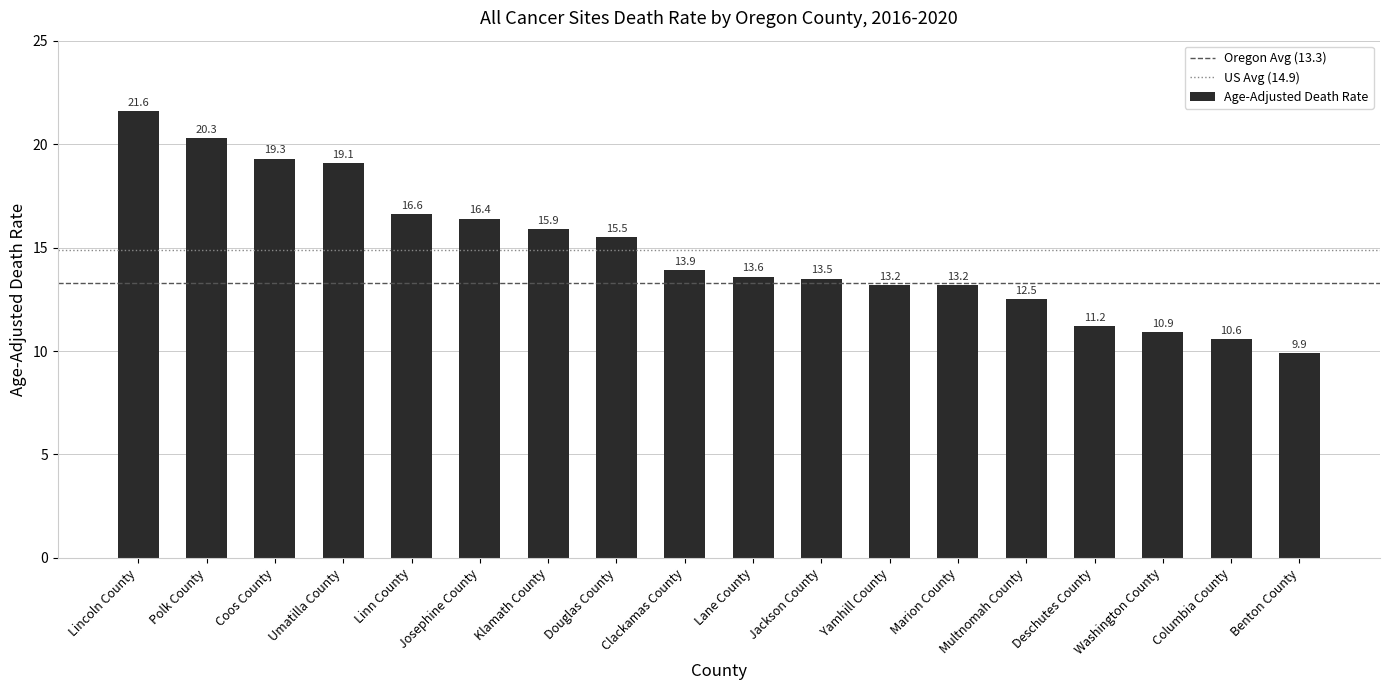

Reading left to right, what are all the values shown in this chart?

Lincoln County=21.6	Polk County=20.3	Coos County=19.3	Umatilla County=19.1	Linn County=16.6	Josephine County=16.4	Klamath County=15.9	Douglas County=15.5	Clackamas County=13.9	Lane County=13.6	Jackson County=13.5	Yamhill County=13.2	Marion County=13.2	Multnomah County=12.5	Deschutes County=11.2	Washington County=10.9	Columbia County=10.6	Benton County=9.9